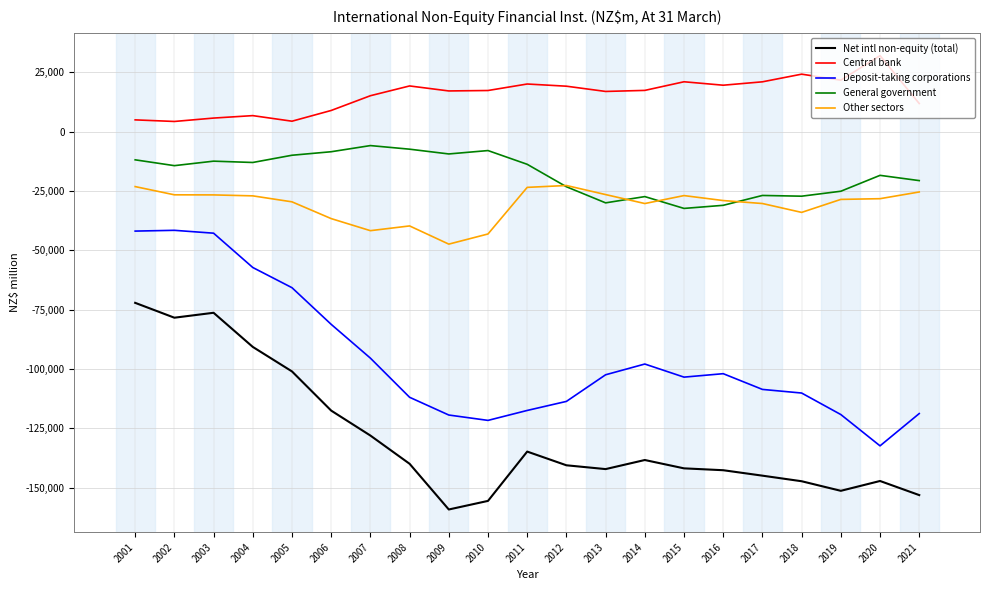

Which series changed the most between 2001 and 2011?

Deposit-taking corporations